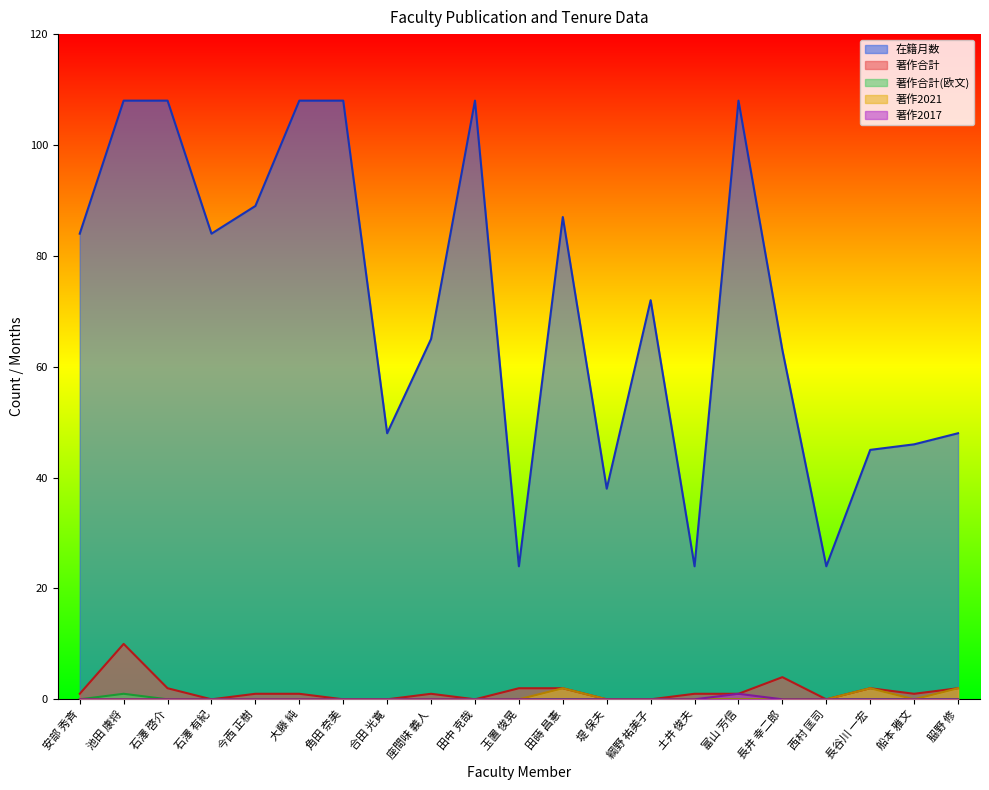

The value of 在籍月数 at 池田 康将 is 108. True or false?

True